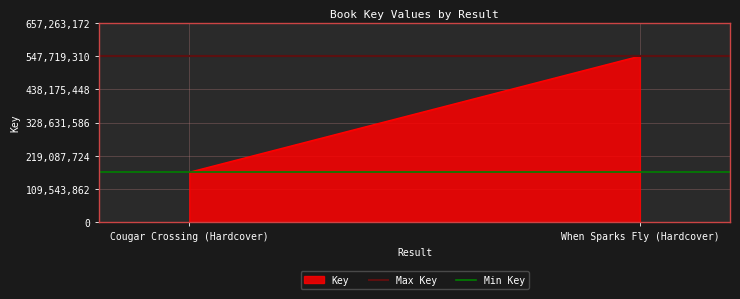

What is the greatest value displayed?

547719310